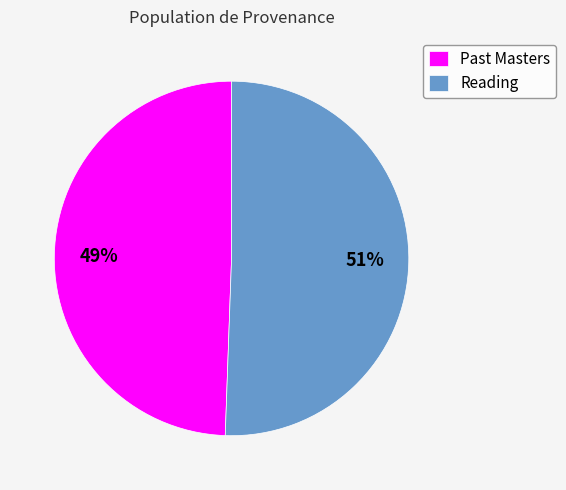

True or false: Past Masters accounts for 49% of the total.

True